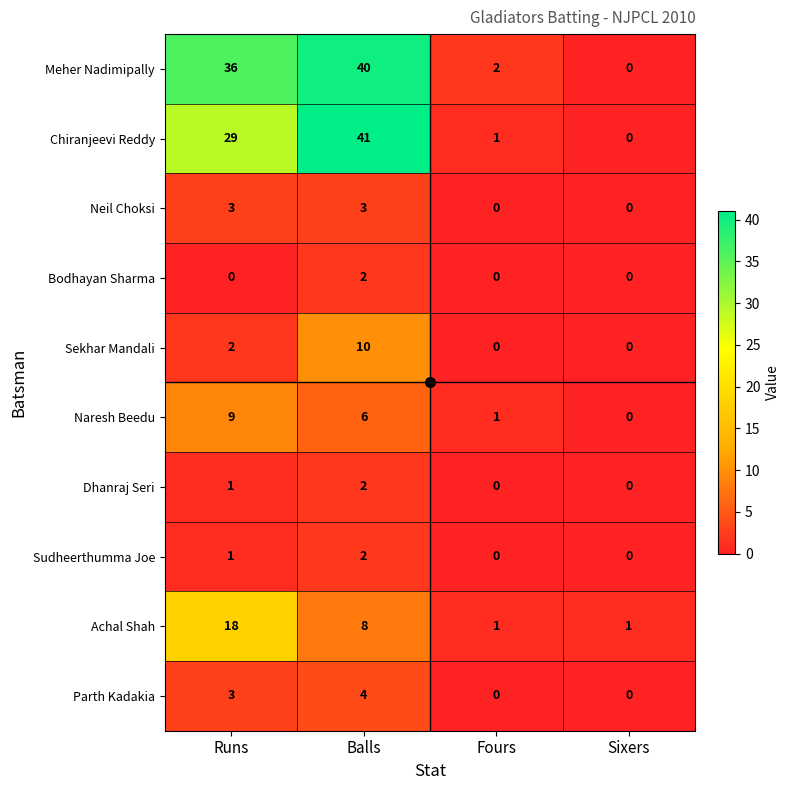

Which series has the widest spread of values?

Chiranjeevi Reddy